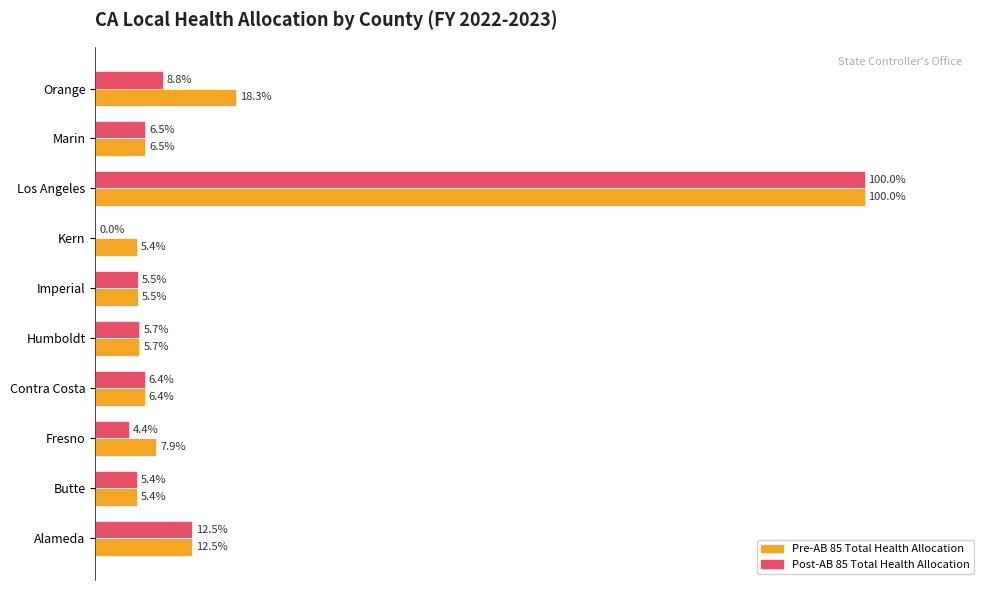

Which category has the highest value in the Pre-AB 85 Total Health Allocation series?

Los Angeles